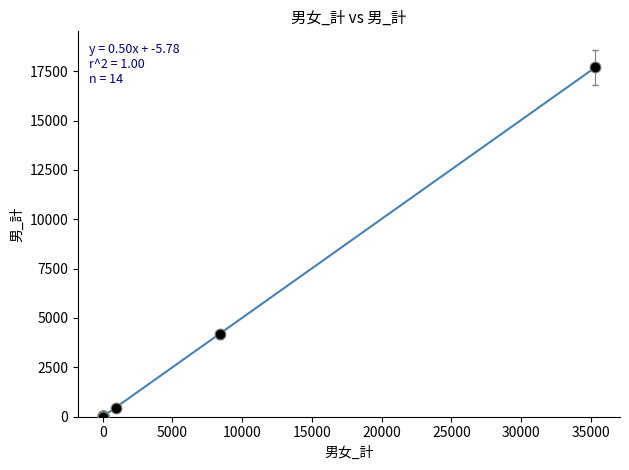

What Y value in the scatter plot is closest to 8852?

4164